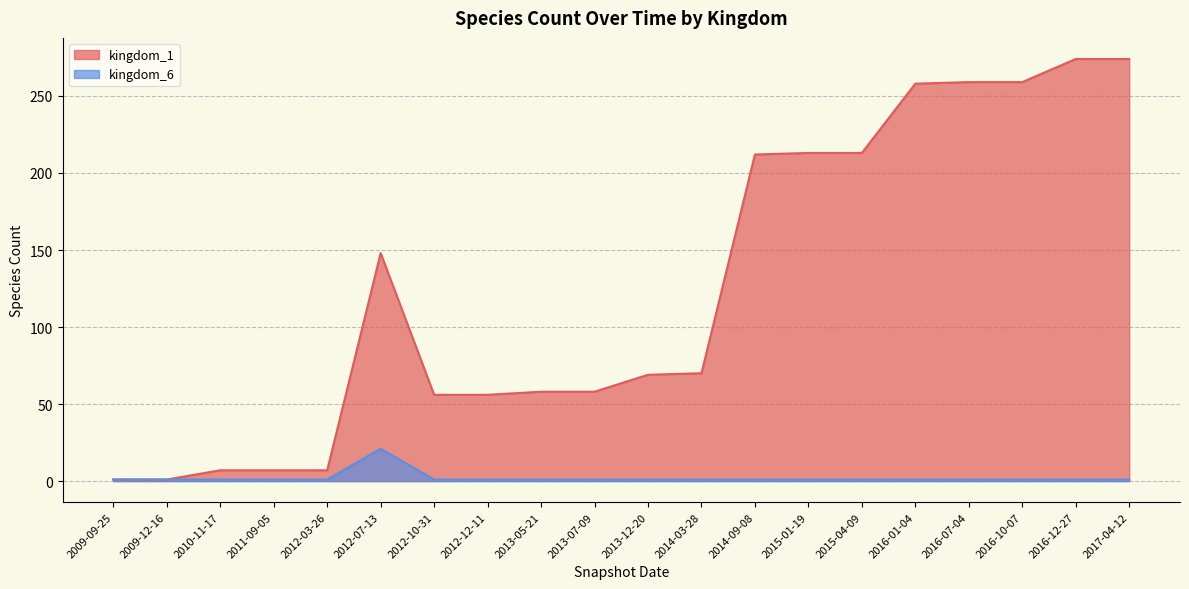

True or false: kingdom_1 and kingdom_6 intersect in this chart.

False